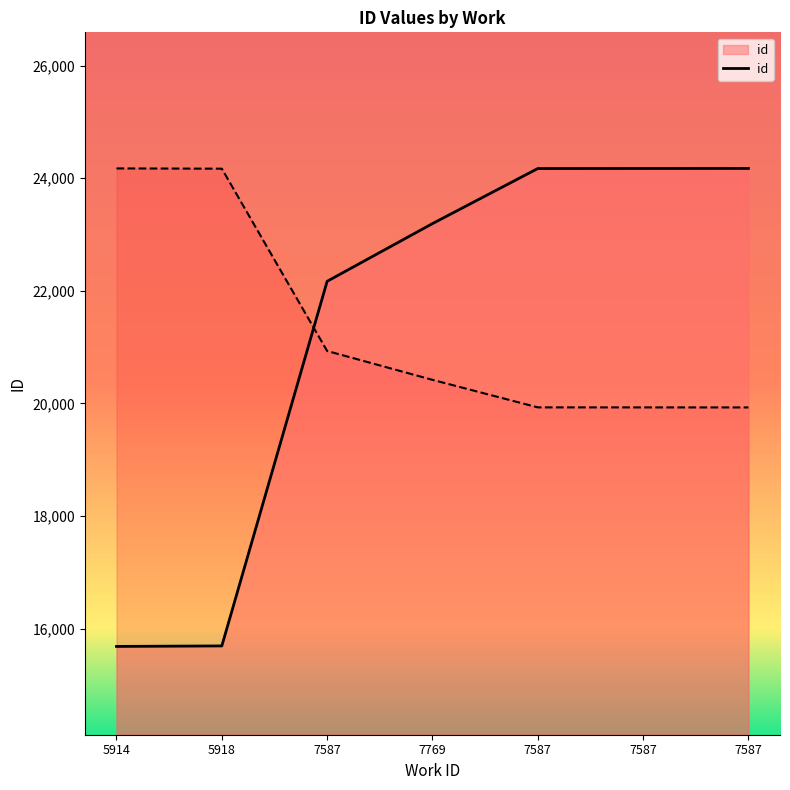

What is the sum of all values?

149245